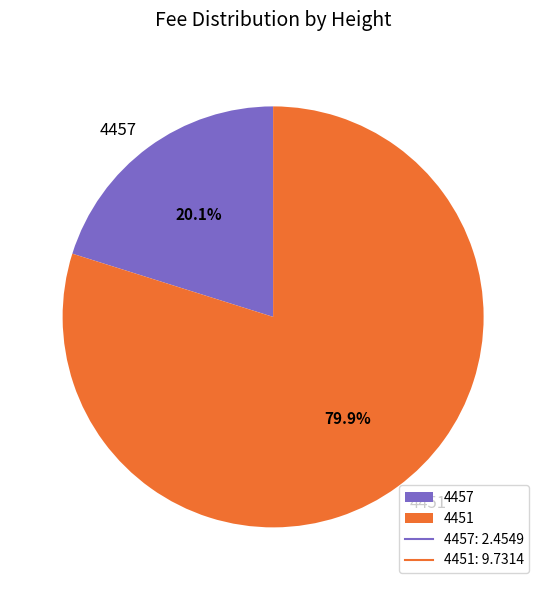

What percentage is the 4451 slice, to the nearest percent?

80%